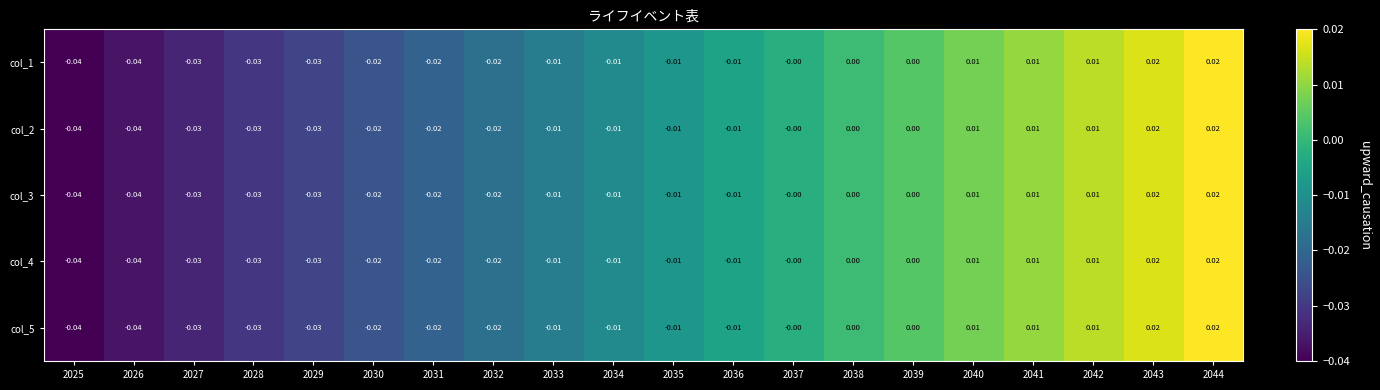

What is the total value across all series at 2025?

-0.2